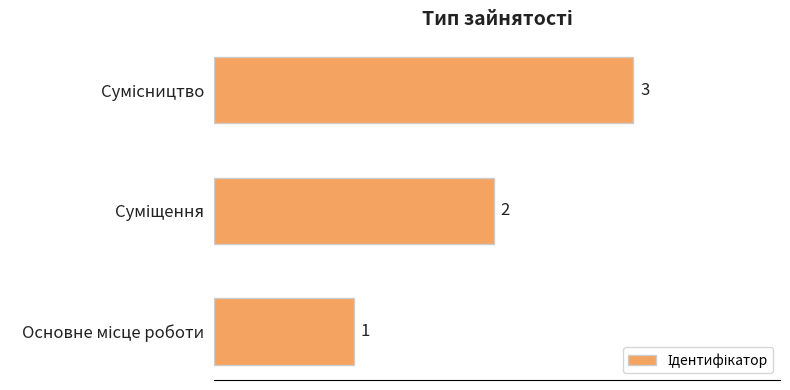

What is the difference between the maximum and second lowest values?

1